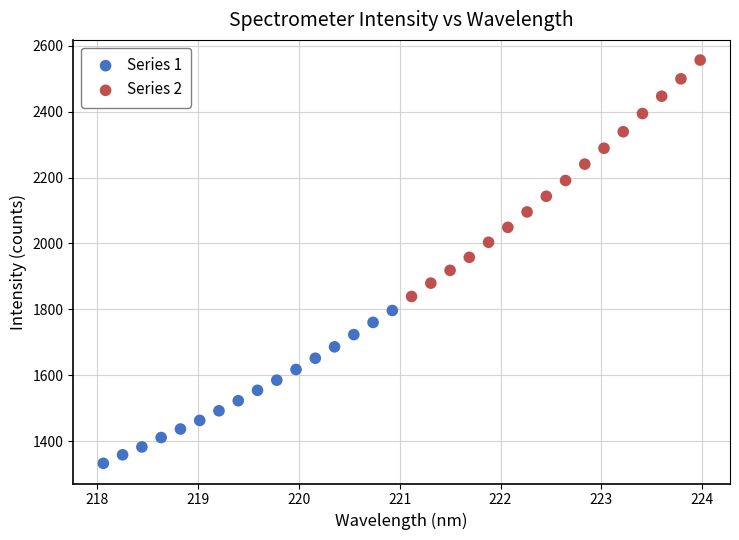

Which series contains the lowest Y value?

Series 1